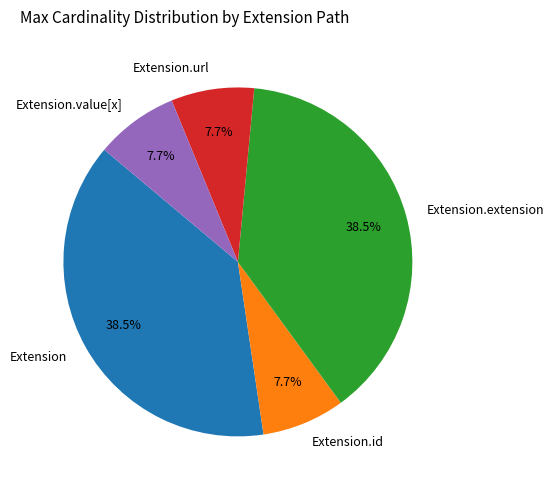

Is there a majority slice in this chart?

No